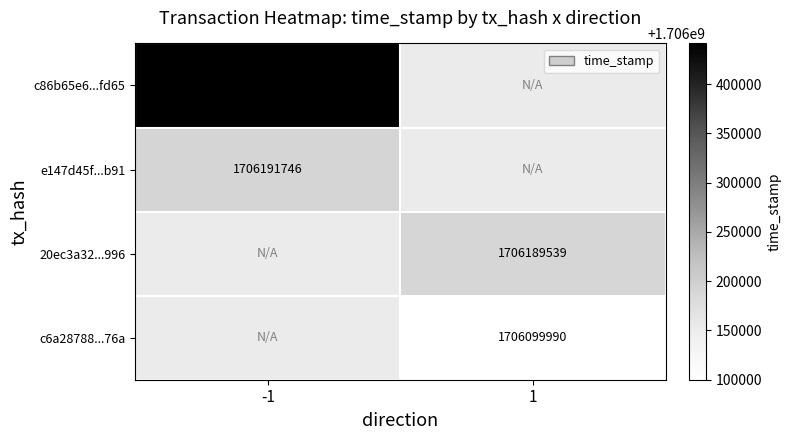

How many series are shown in this chart?

4